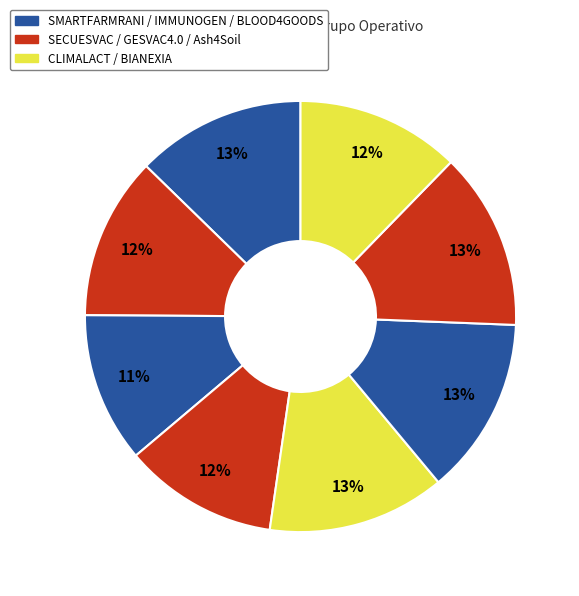

Count the number of slices in the pie.

8